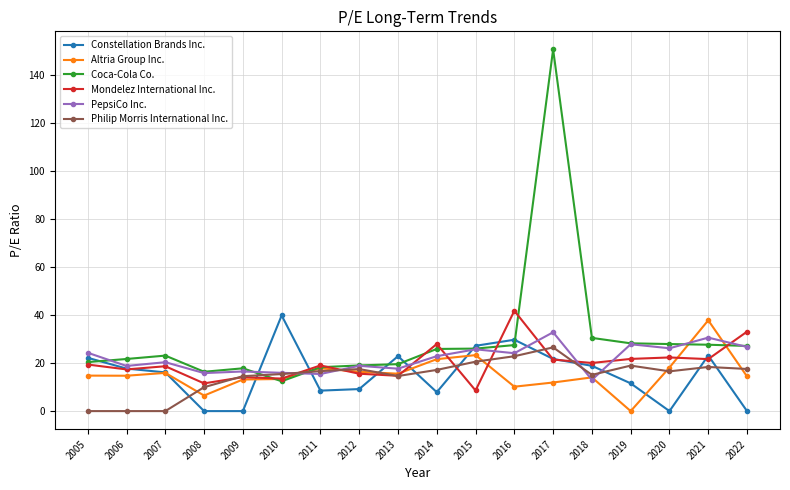

What is the difference between the Coca-Cola Co. values at 2020 and 2008?

11.5